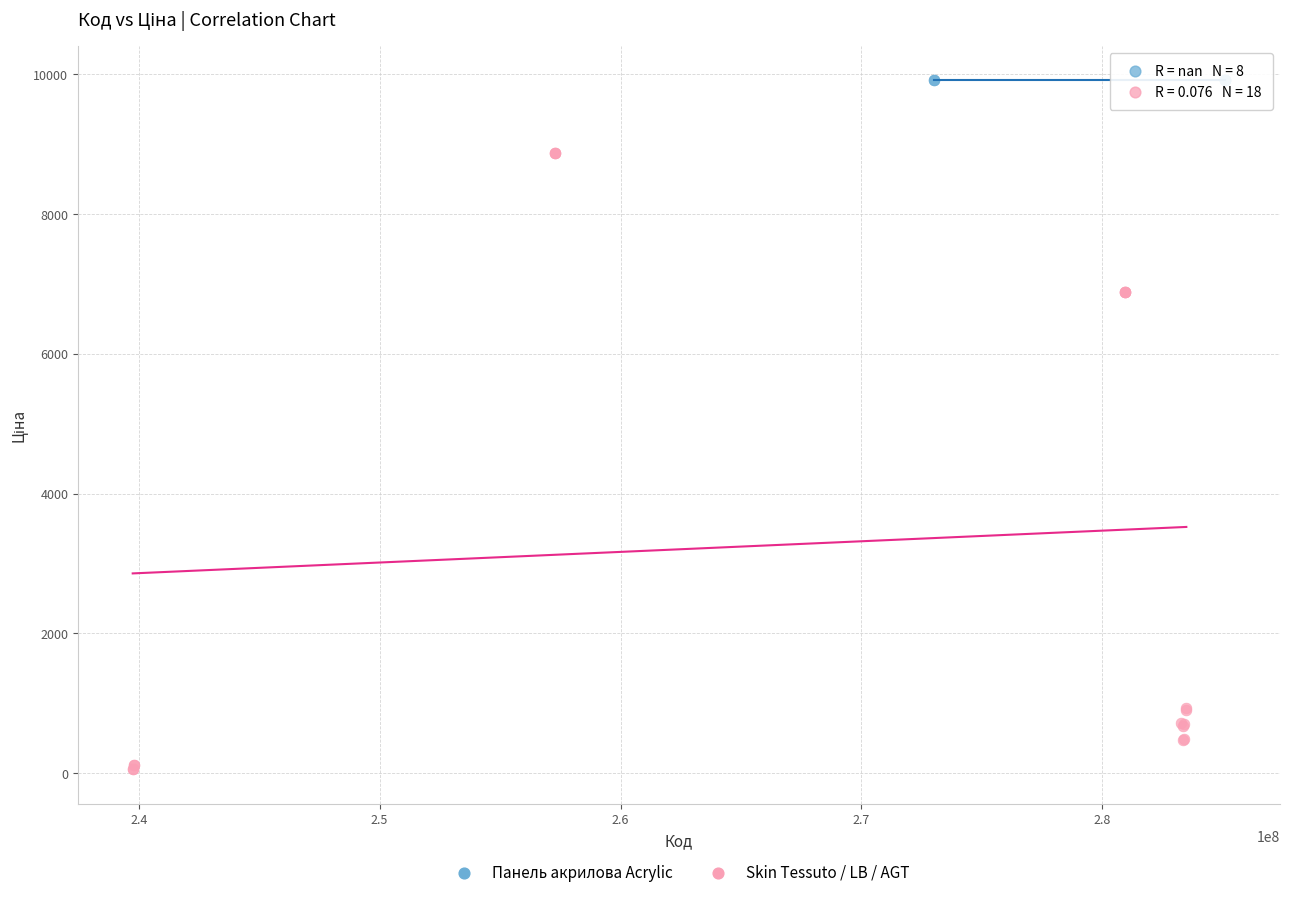

Which series reaches the maximum Y coordinate?

Панель акрилова Acrylic